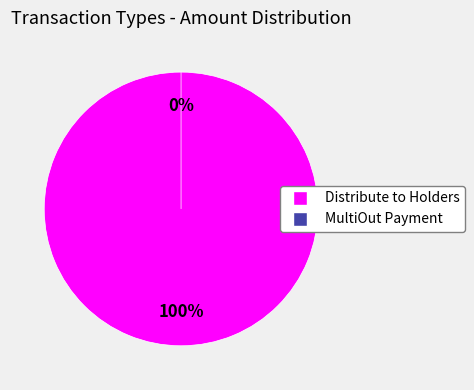

To the nearest percent, what is the difference between the largest and smallest slice percentages?

70%